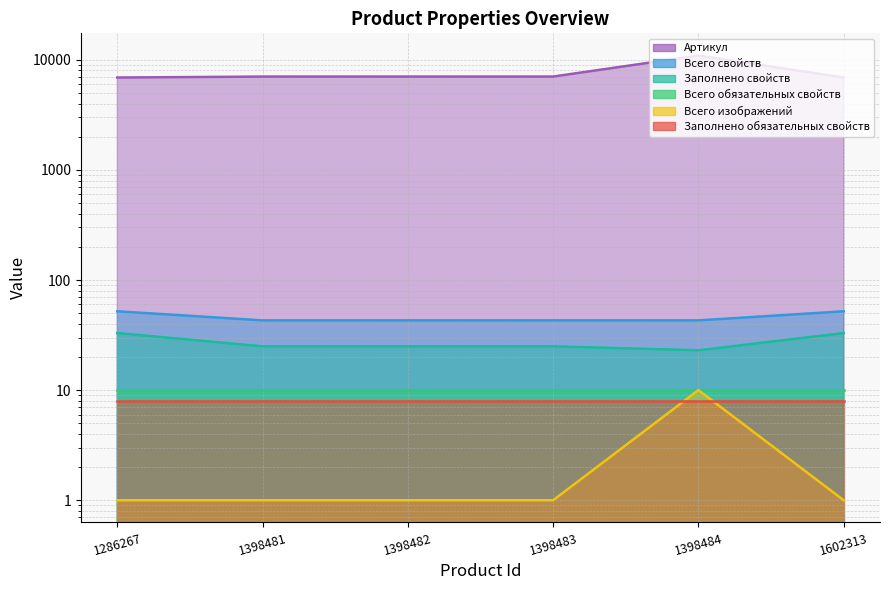

Is it true that Всего свойств equals 86.2 at 1286267?

False